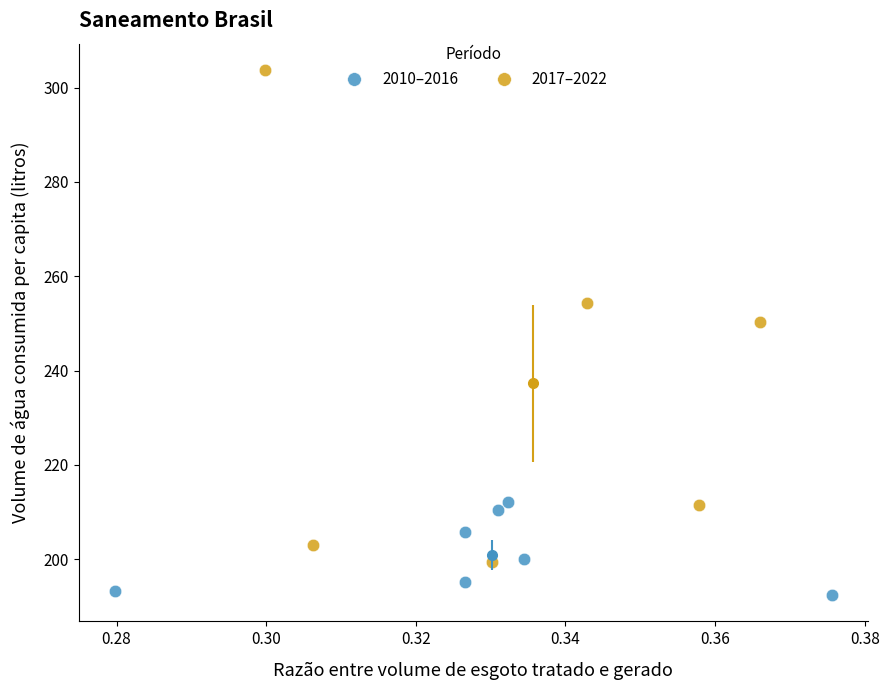

Which series has the widest spread of Y values?

2017–2022